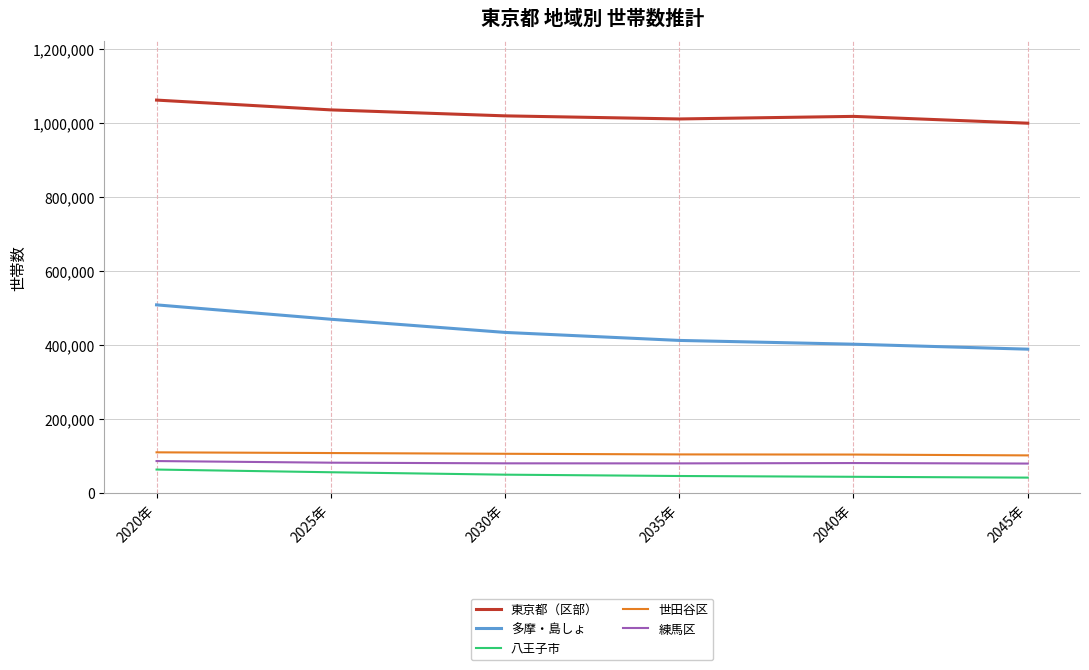

Which category has the highest value in the 多摩・島しょ series?

2020年